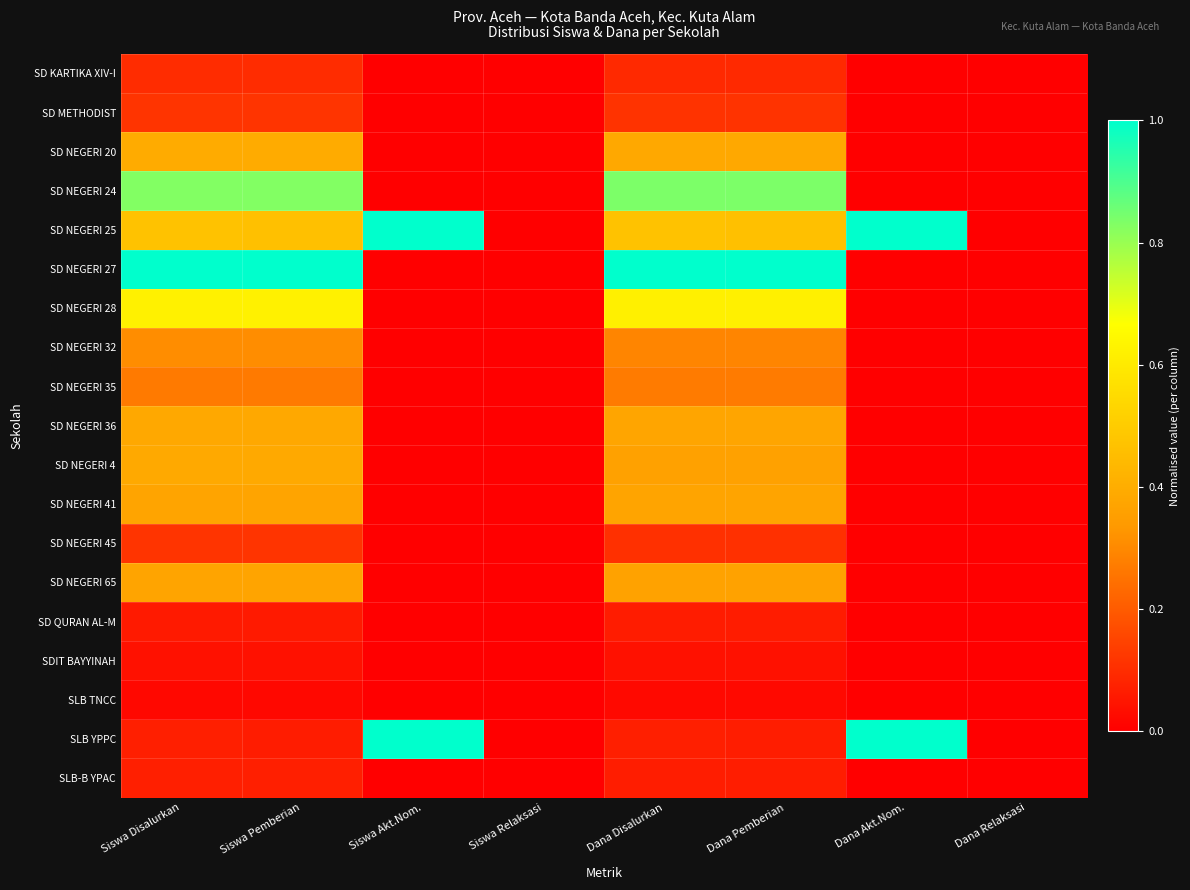

At how many categories does at least one series exceed 0?

6